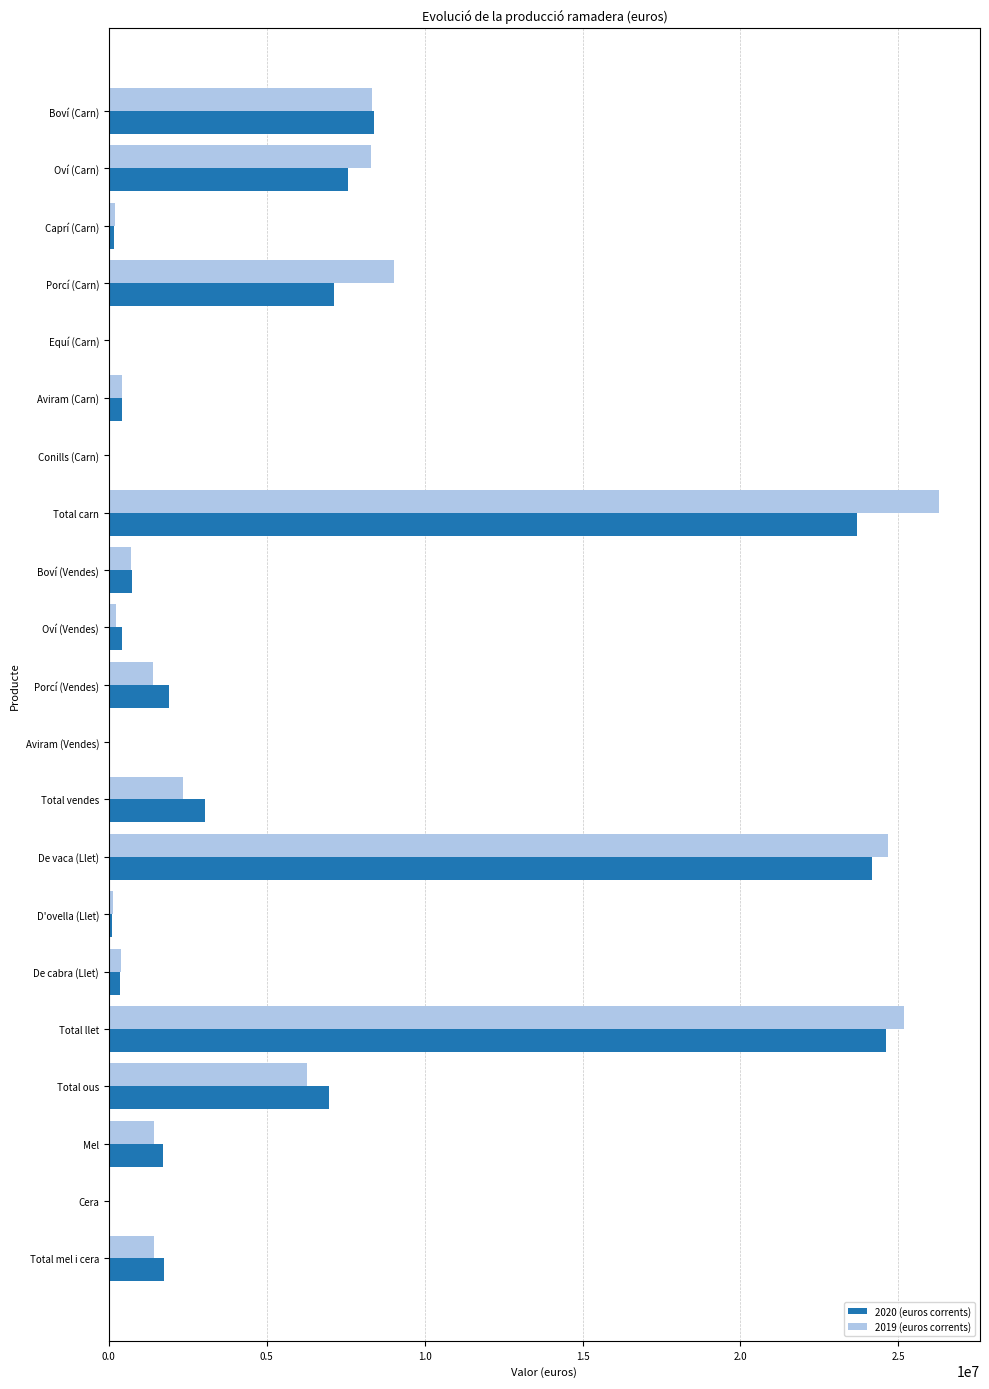

True or false: 2020 (euros corrents) has a value of 11272346.1 at Porcí (Carn).

False